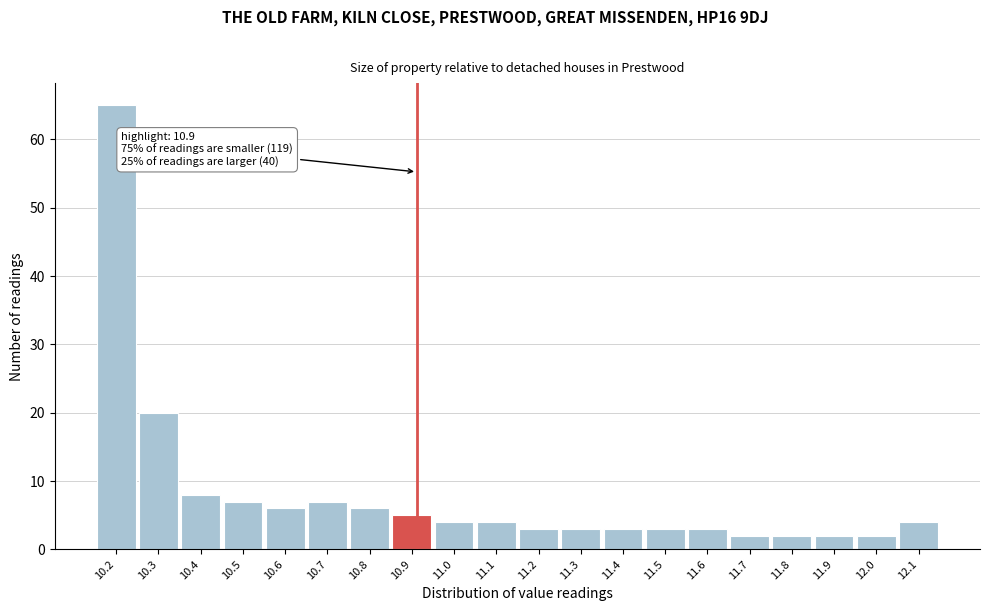

Reading left to right, what are all the values shown in this chart?

10.2=65	10.3=20	10.4=8	10.5=7	10.6=6	10.7=7	10.8=6	10.9=5	11.0=4	11.1=4	11.2=3	11.3=3	11.4=3	11.5=3	11.6=3	11.7=2	11.8=2	11.9=2	12.0=2	12.1=4